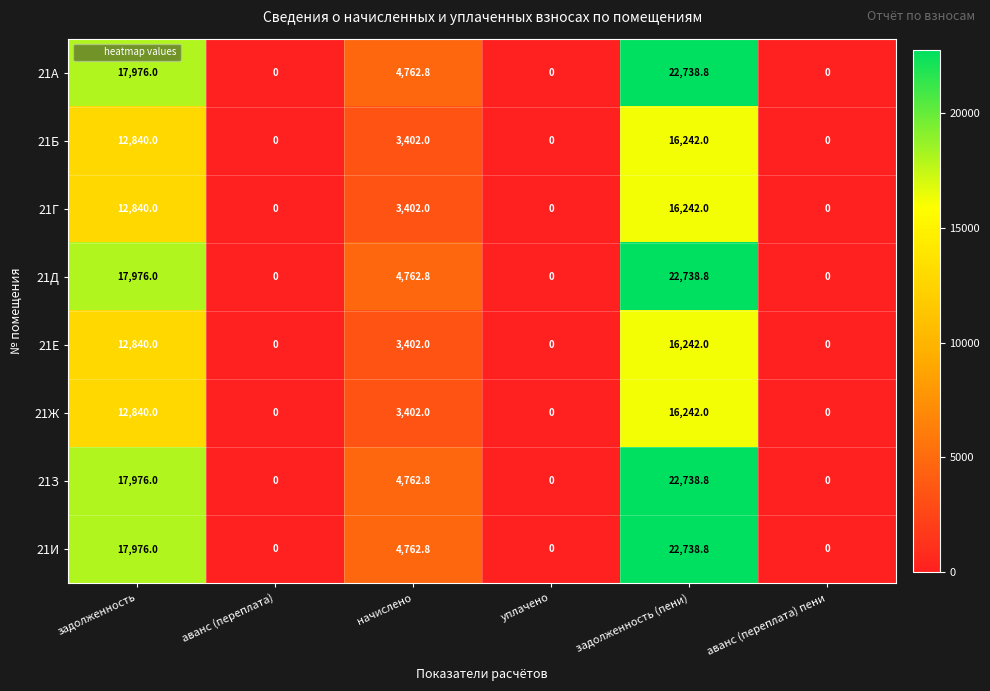

True or false: 21Б has a value of 12840.0 at задолженность.

True